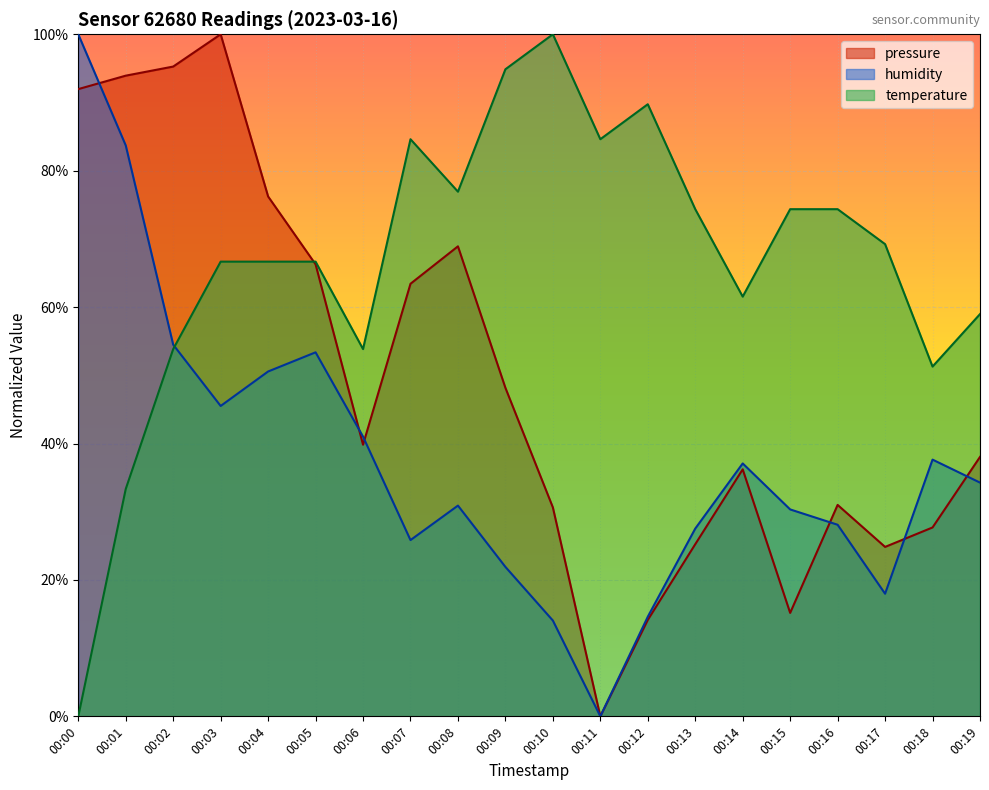

Is the value of temperature at 00:11 greater than the value of humidity at 00:10?

Yes